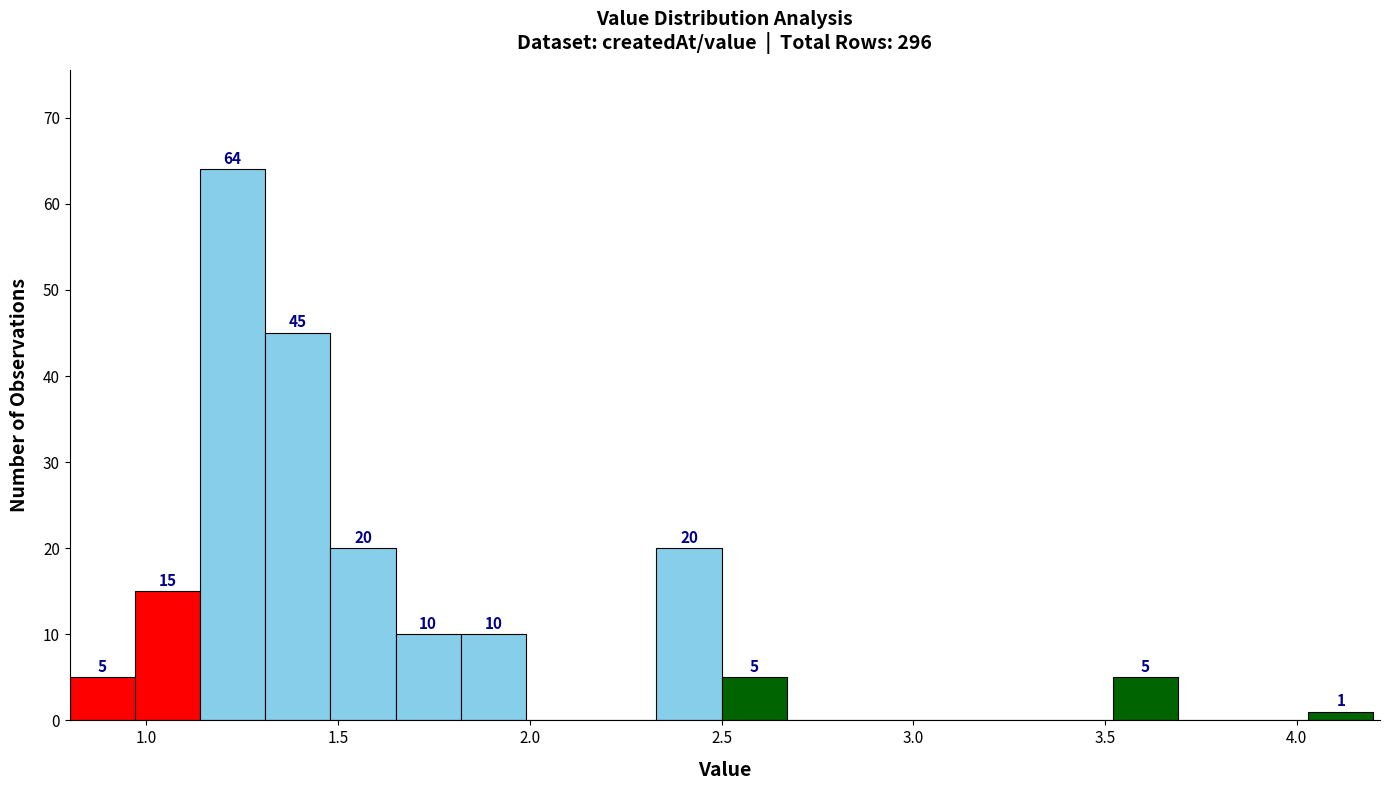

Read against the x-axis, roughly where is the centre of the tallest bar?

1.25